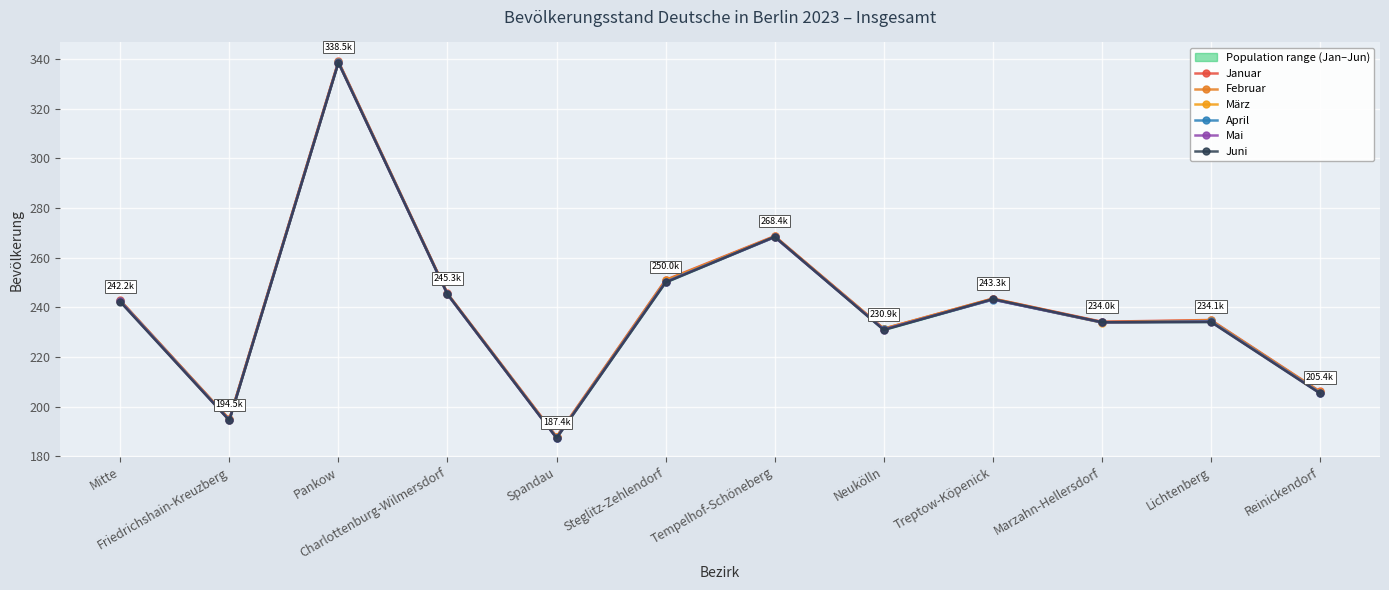

How many values in the März series are below 242?

6